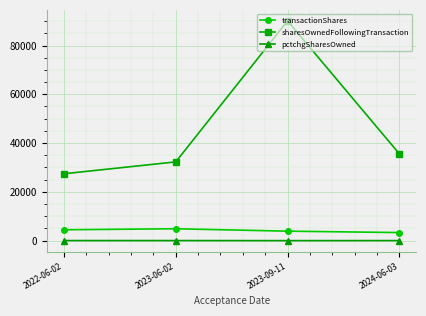

How many interior local peaks does the sharesOwnedFollowingTransaction series have?

1